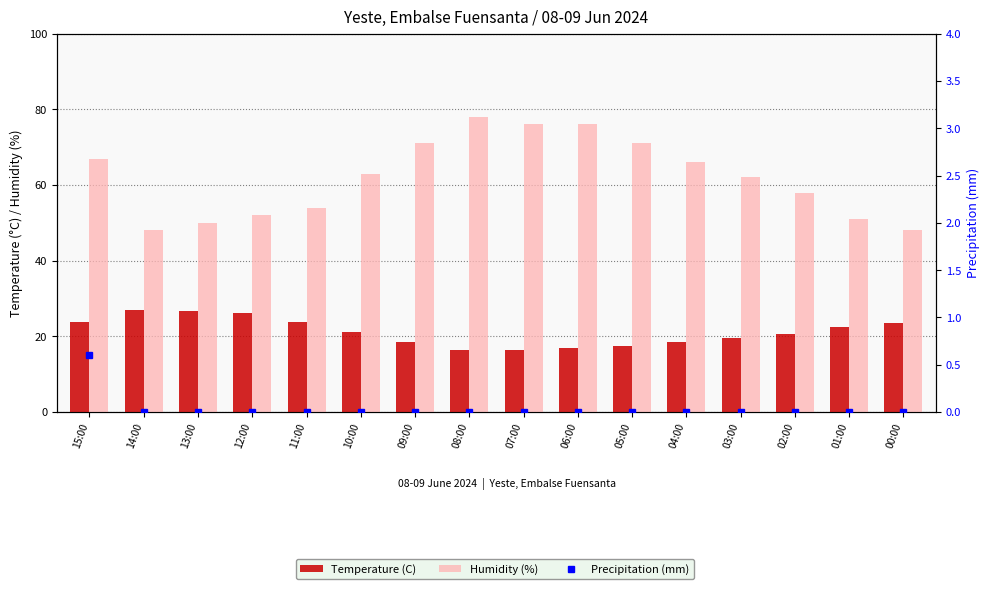

What is the maximum value shown in the chart?

78.0